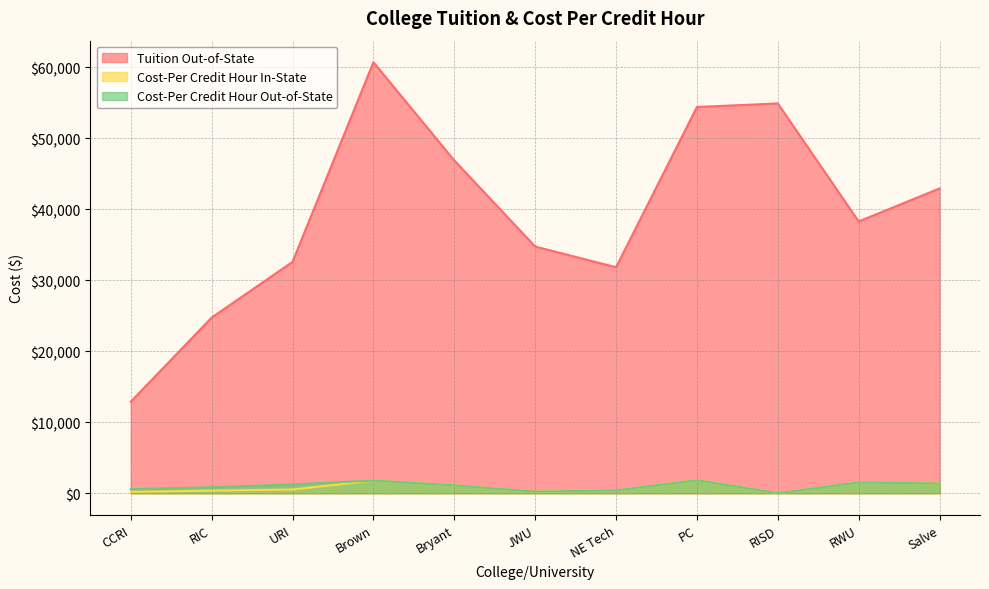

Is it true that Cost-Per Credit Hour Out-of-State equals 479 at RWU?

False